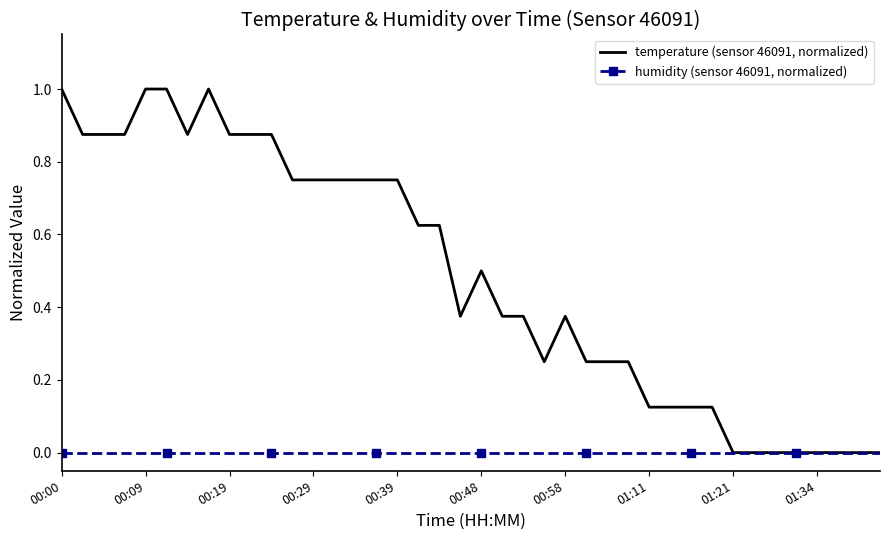

Which series has the widest spread of values?

temperature (sensor 46091, normalized)